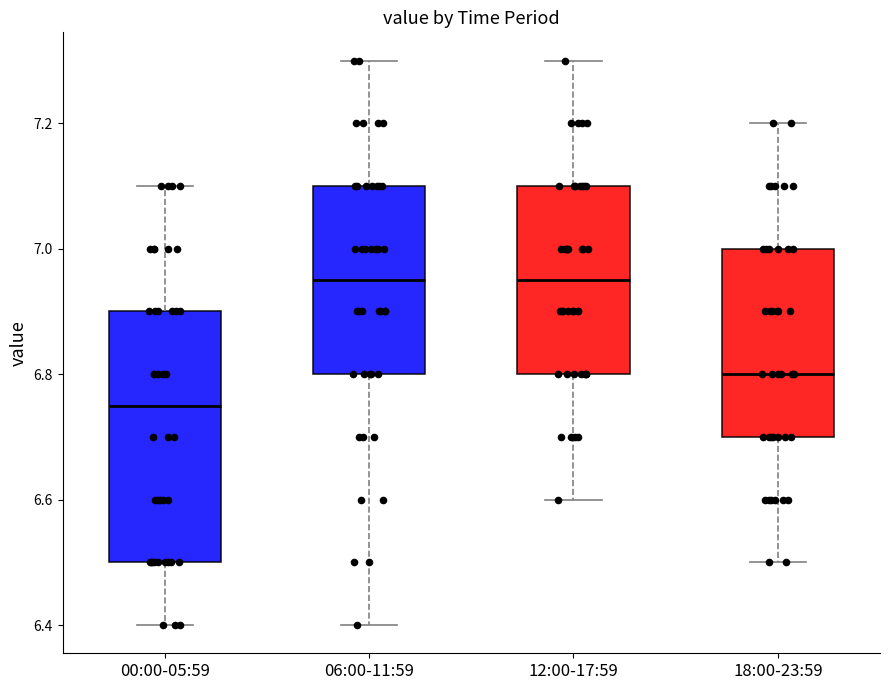

Reading left to right, read every box against the y-axis: the position of its median line, the range the box covers, and the ends of its whiskers. The values are not printed on the chart, so give them approximately, as read against the axis.

00:00-05:59: median 6.76, box 6.50 to 6.90, whiskers 6.40 to 7.10
06:00-11:59: median 6.96, box 6.80 to 7.10, whiskers 6.40 to 7.30
12:00-17:59: median 6.96, box 6.80 to 7.10, whiskers 6.60 to 7.30
18:00-23:59: median 6.80, box 6.70 to 7.00, whiskers 6.50 to 7.20